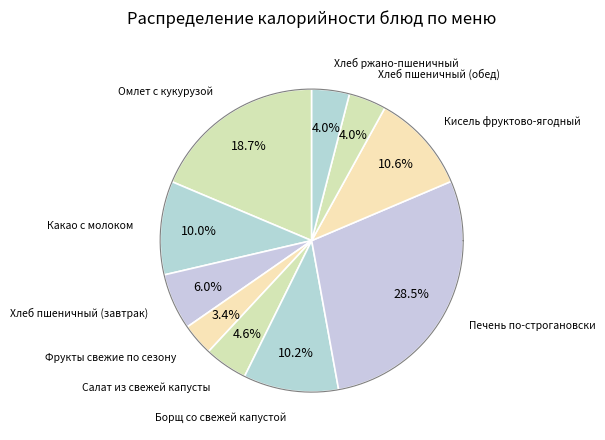

Is there a majority slice in this chart?

No